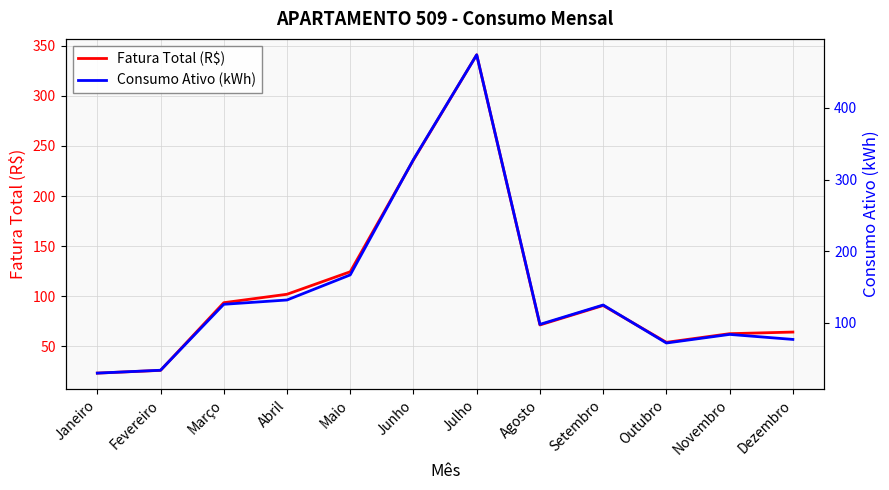

At which category does Consumo Ativo (kWh) reach its first local valley?

Agosto